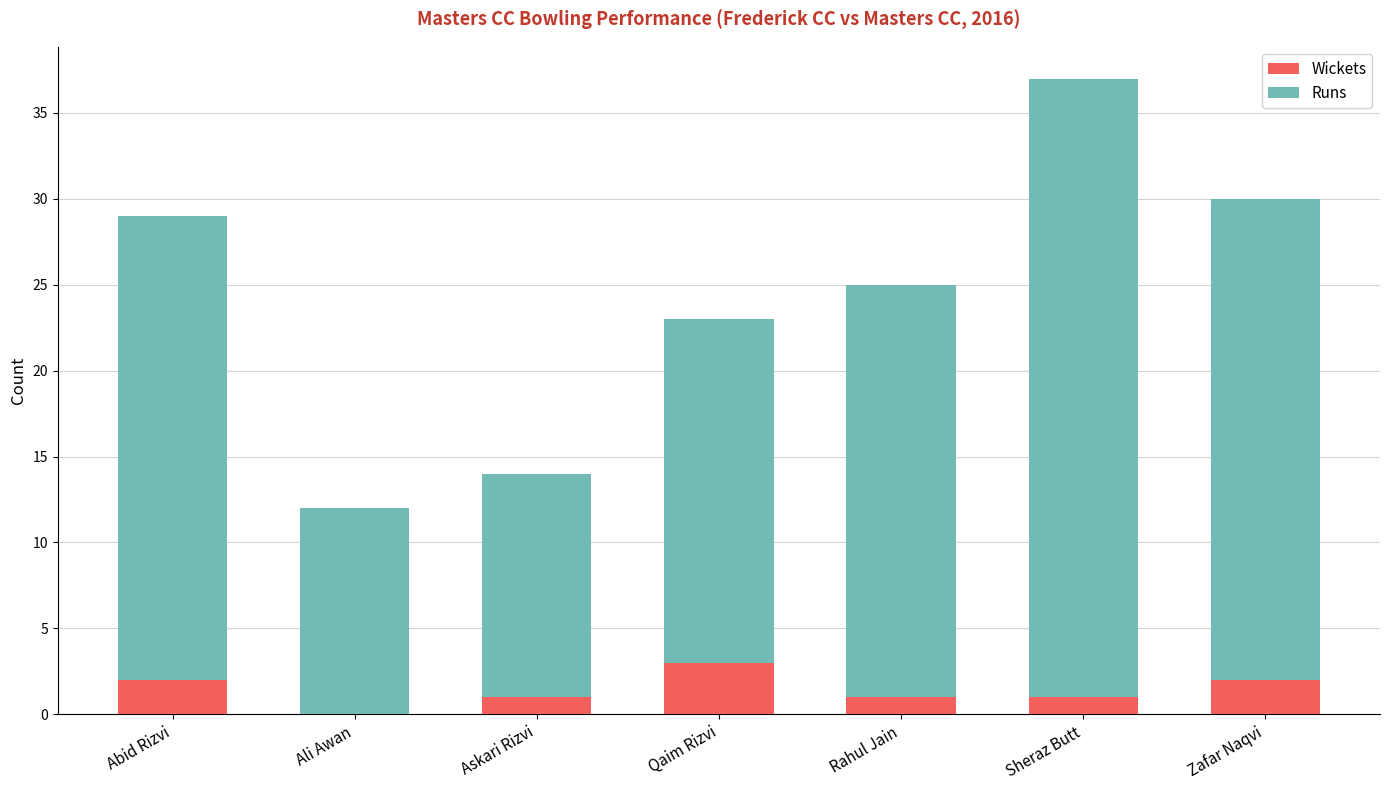

The Wickets series shows 3 at Qaim Rizvi. True or false?

True